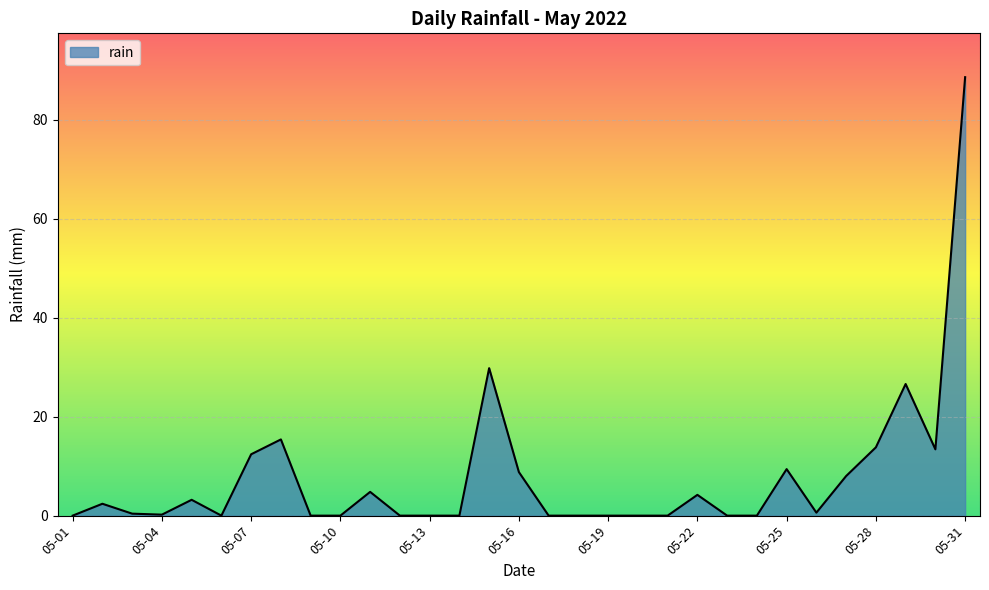

What is the sum of all values?

242.0